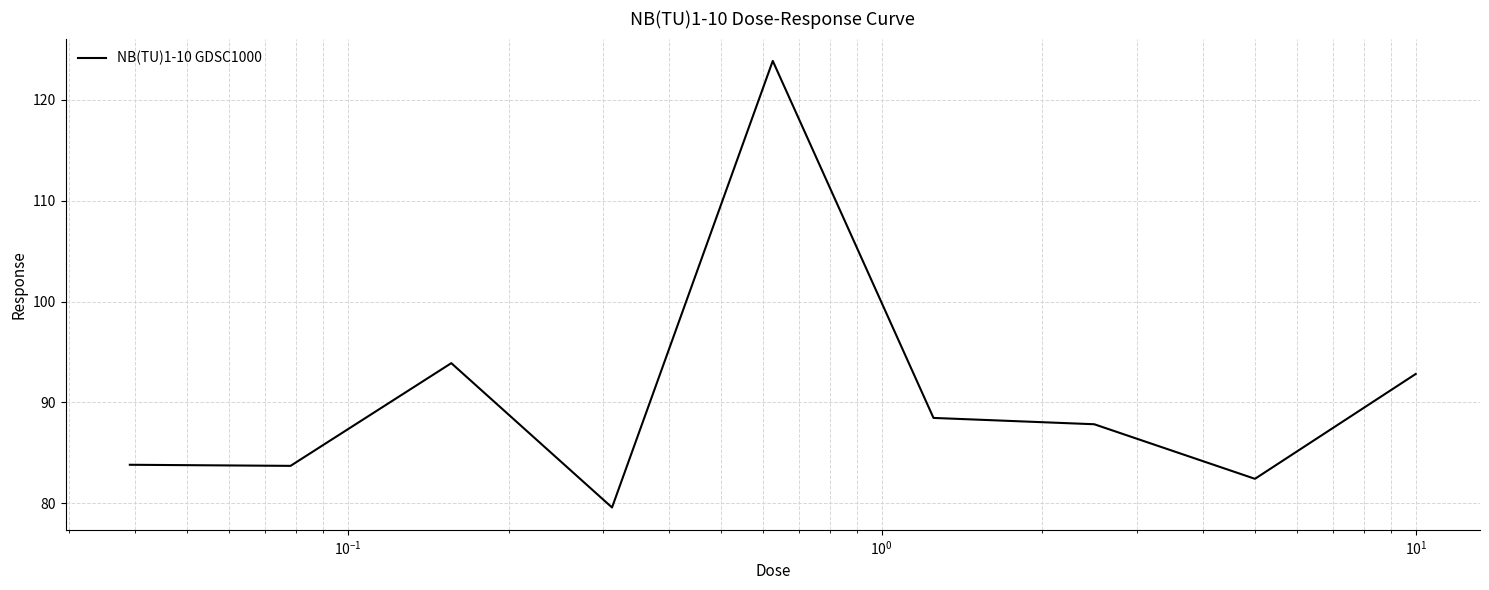

What is the difference between the maximum and minimum values?

44.3